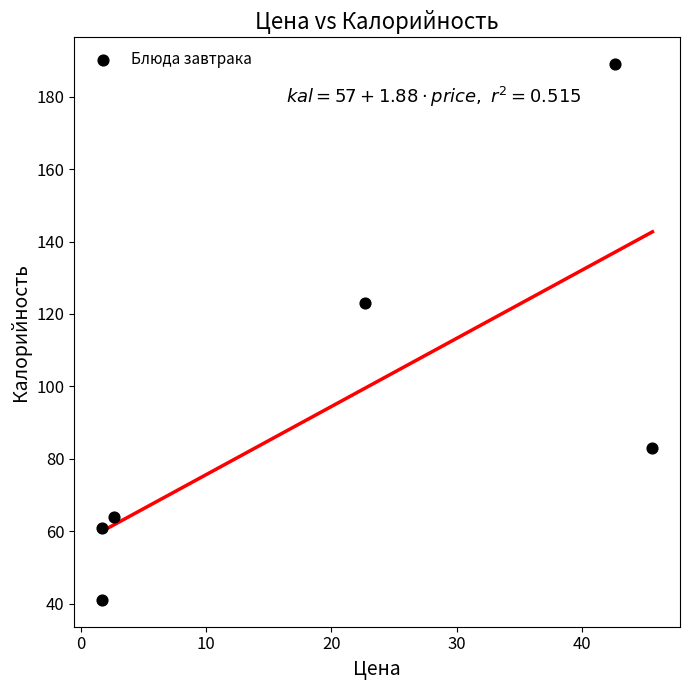

What is the range of Y values (max minus min)?

148